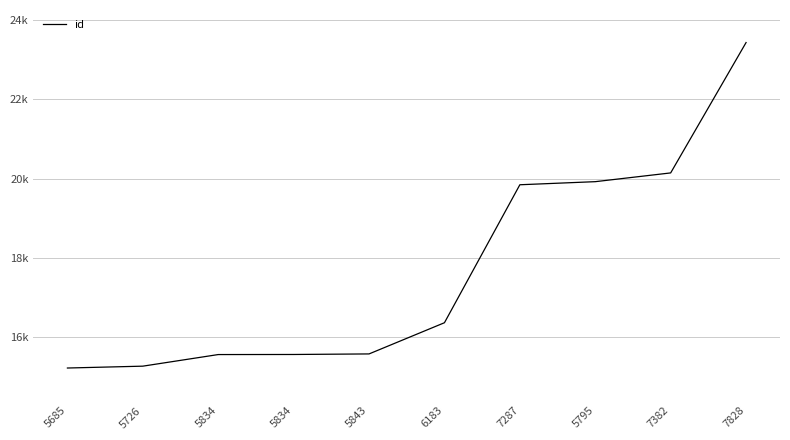

Rank the categories by value from highest to lowest.

7828, 7382, 5795, 7287, 6183, 5843, 5834, 5834, 5726, 5685